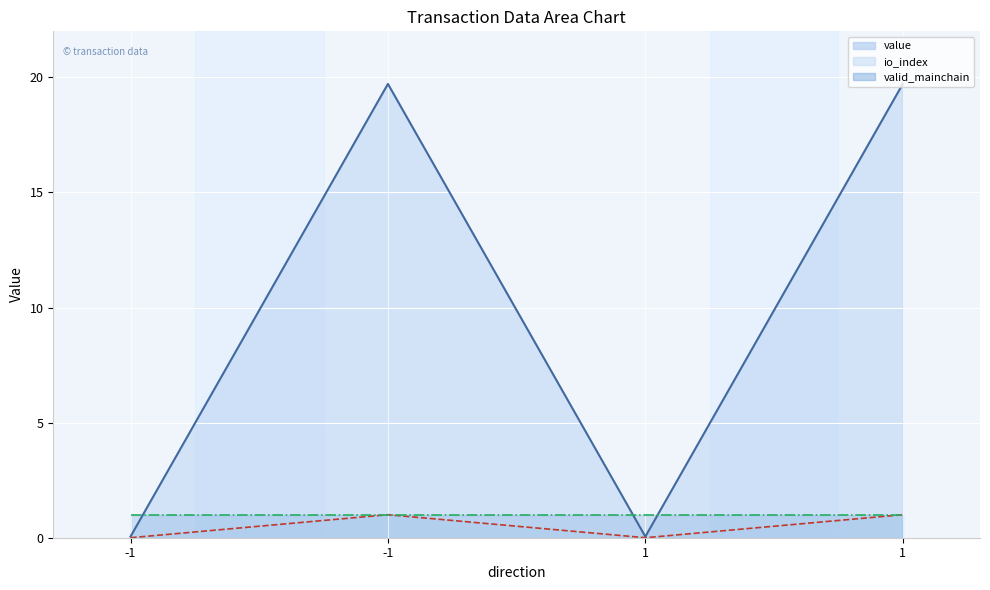

At which label is value closest to 0?

-1